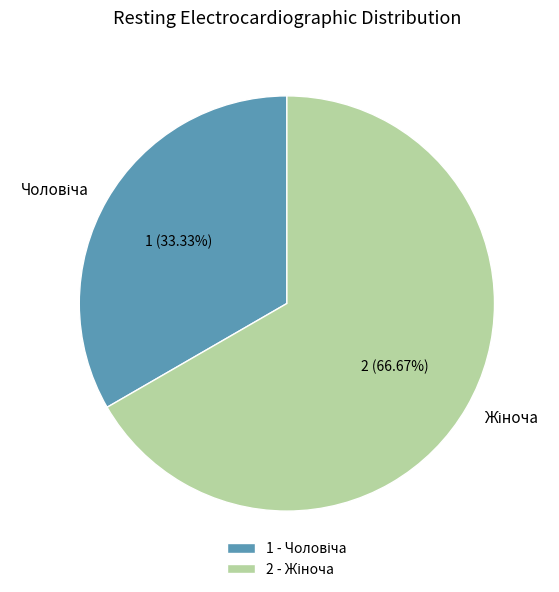

Is there a majority slice in this chart?

Yes